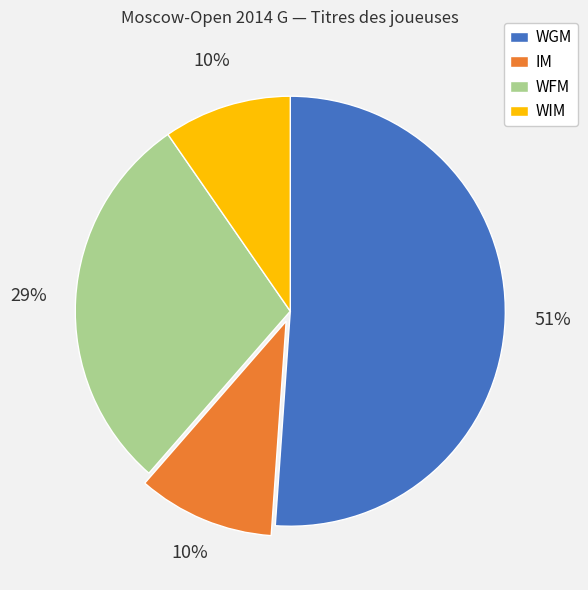

Is there a majority slice in this chart?

Yes